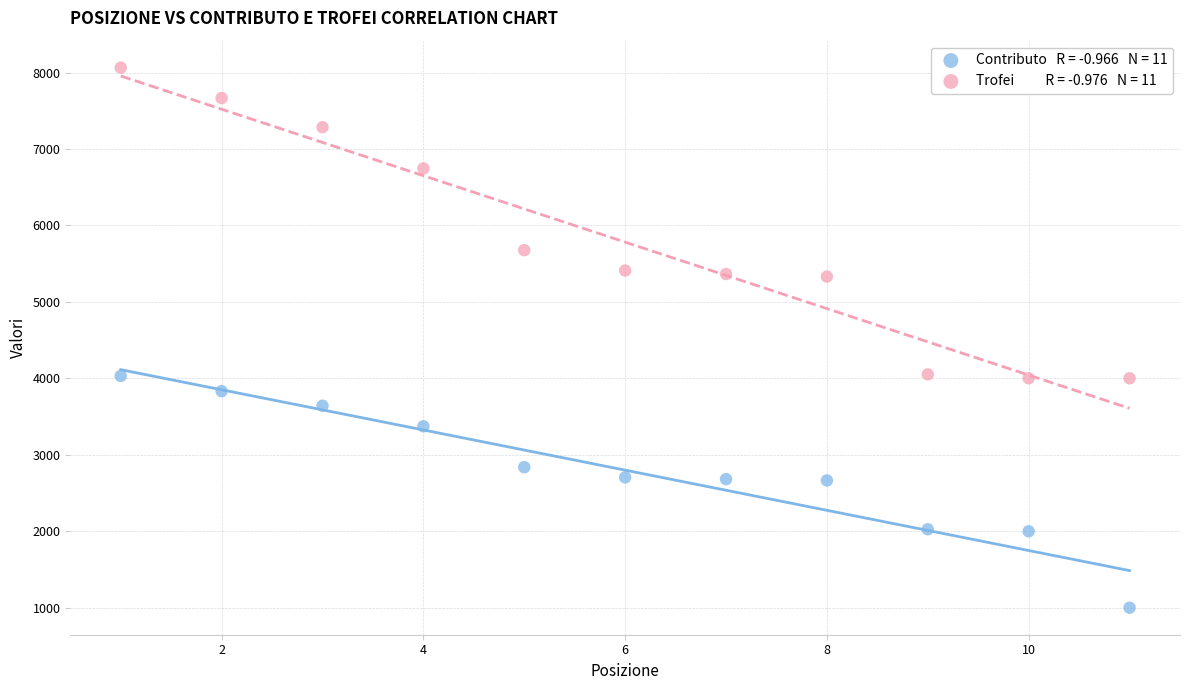

Across all data points, what is the range of X values (max minus min)?

10